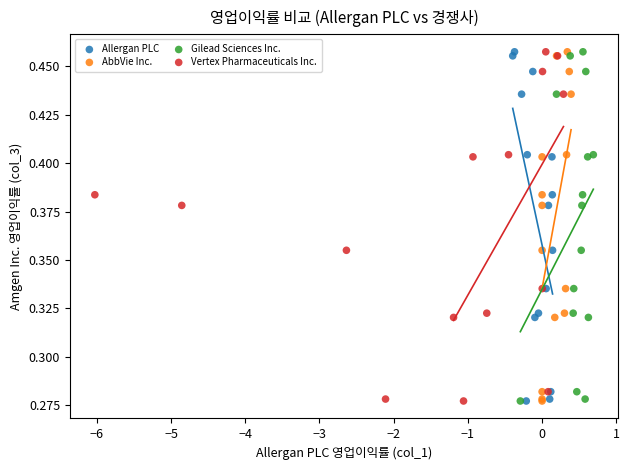

What are all the series names shown in the legend?

Allergan PLC, AbbVie Inc., Gilead Sciences Inc., Vertex Pharmaceuticals Inc.